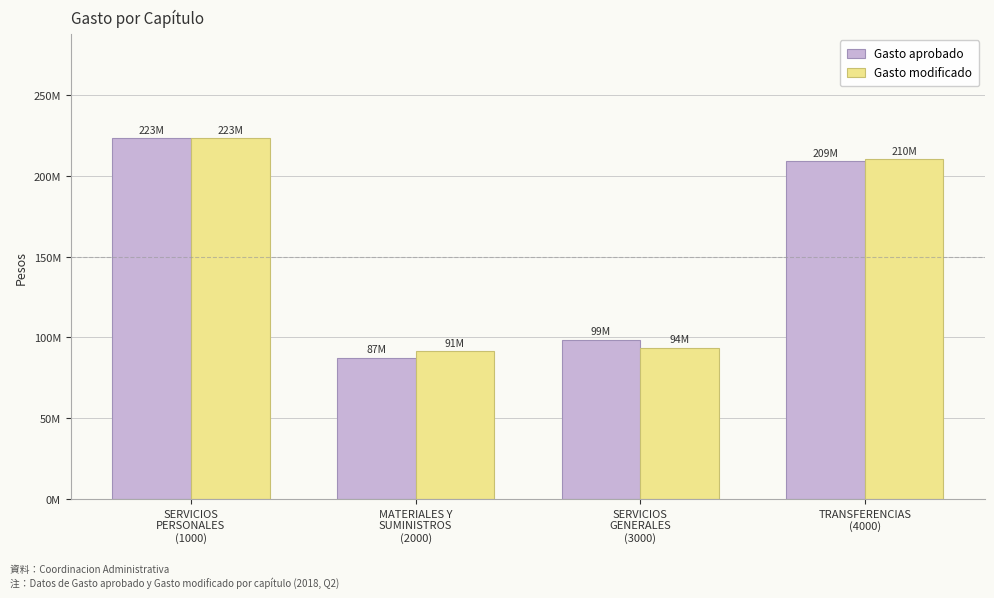

What is the average value of the Gasto aprobado series?

154582559.1